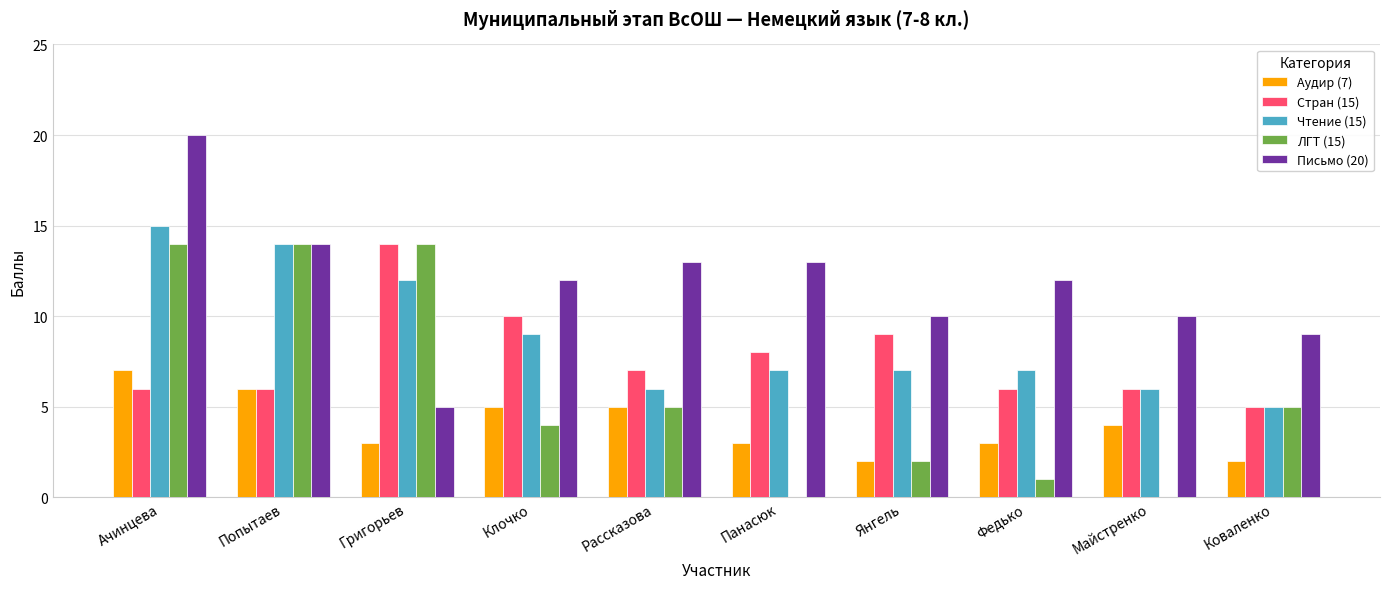

Which label corresponds to the largest value in the chart?

Ачинцева